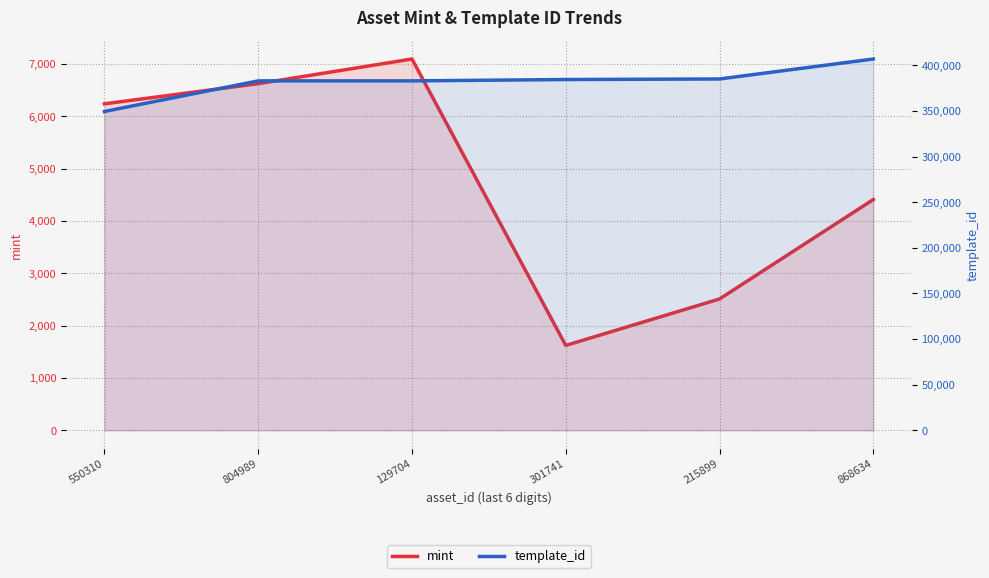

Reading right to left, what are all the values shown in this chart?

mint: 868634=4412	215899=2511	301741=1623	129704=7099	804989=6628	550310=6242
template_id: 868634=407032	215899=385161	301741=384541	129704=383071	804989=383071	550310=349523